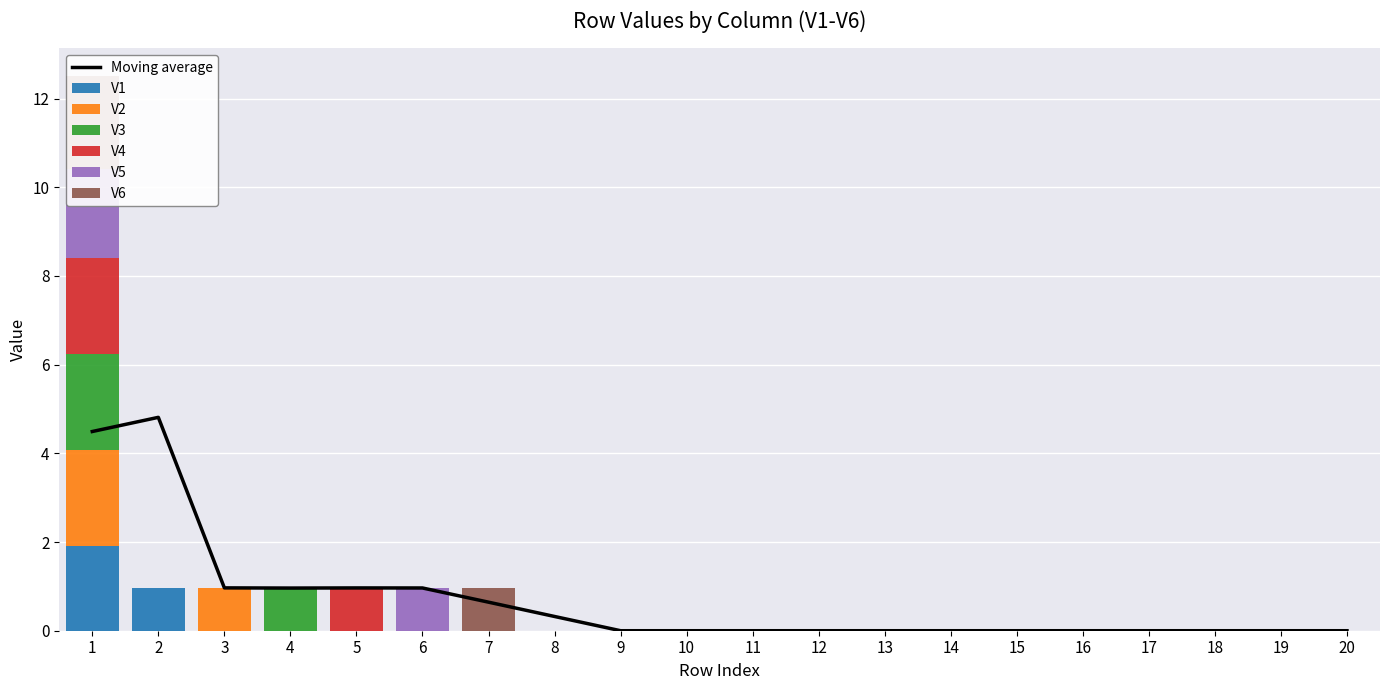

At 13, list the series in order from smallest to largest.

V1, V2, V3, V4, V5, V6